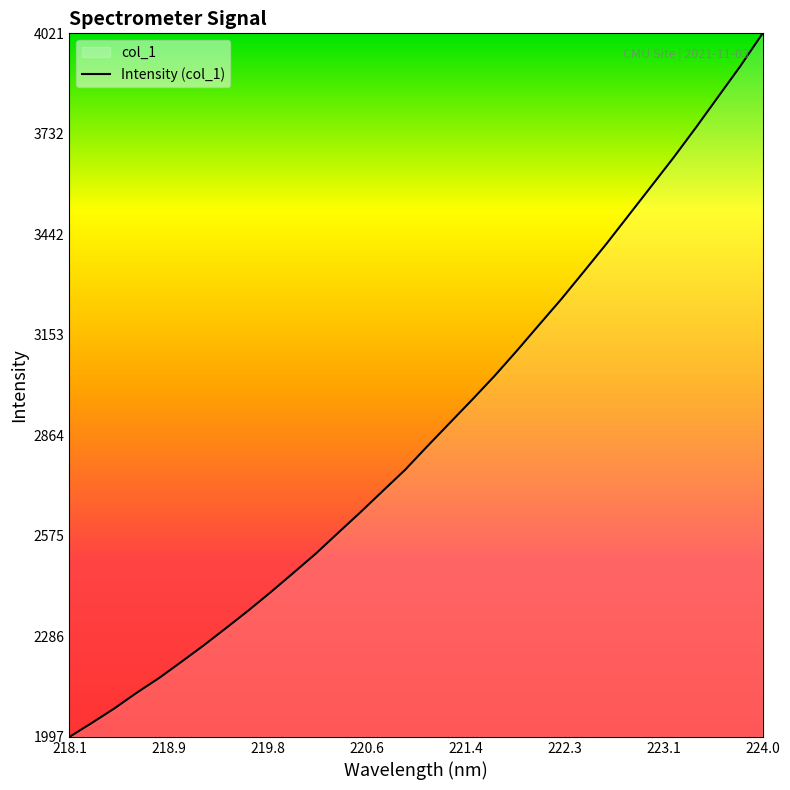

What is the difference between the maximum and minimum values?

2023.6